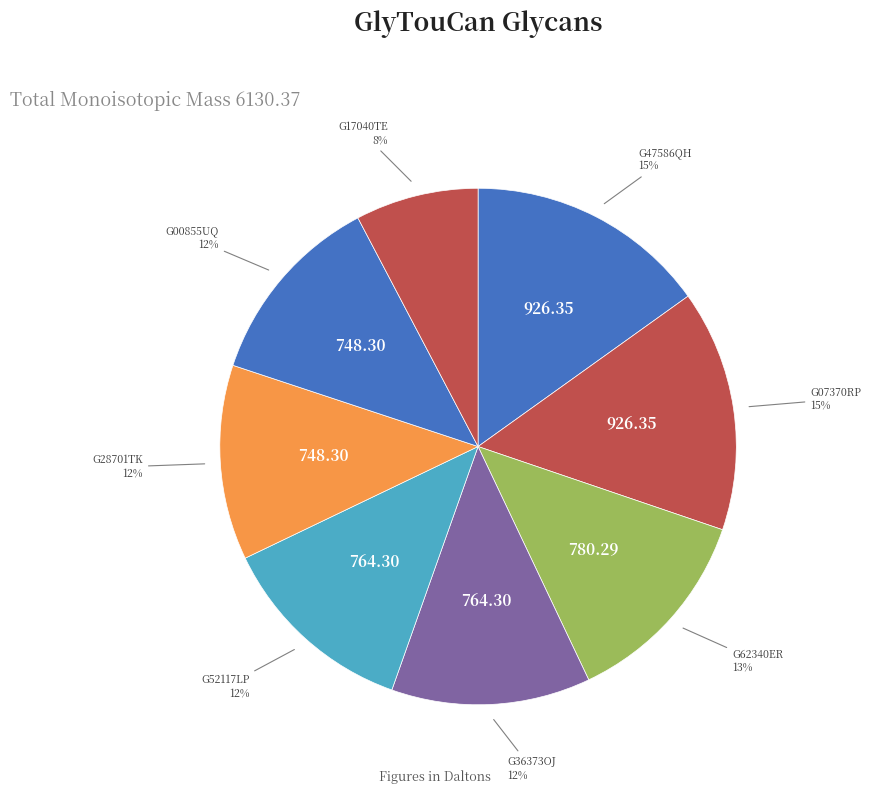

Which has a higher value, G62340ER or G17040TE?

G62340ER